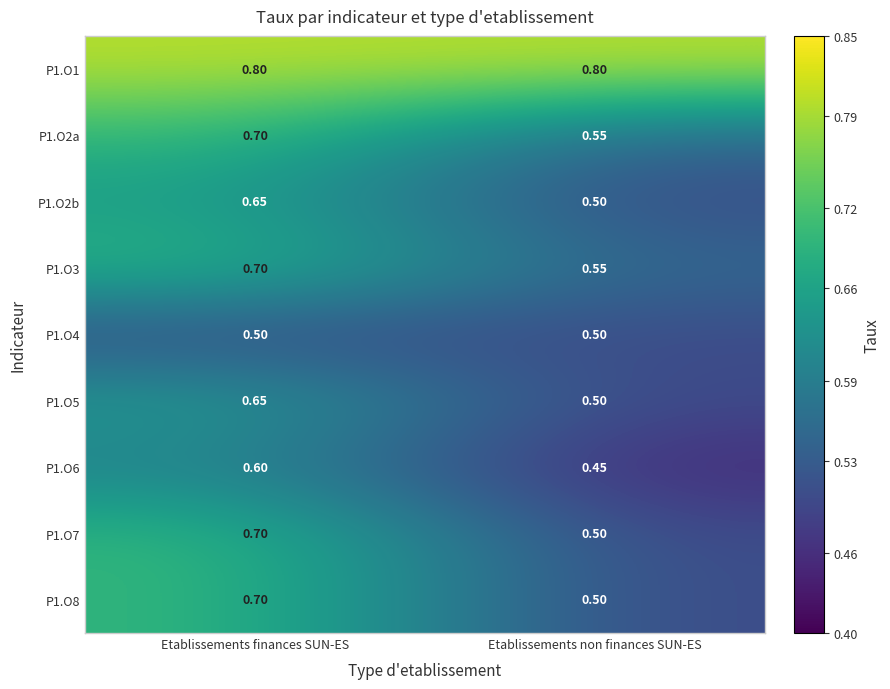

Is the value of P1.O1 at Etablissements finances SUN-ES greater than the value of P1.O7 at Etablissements finances SUN-ES?

Yes